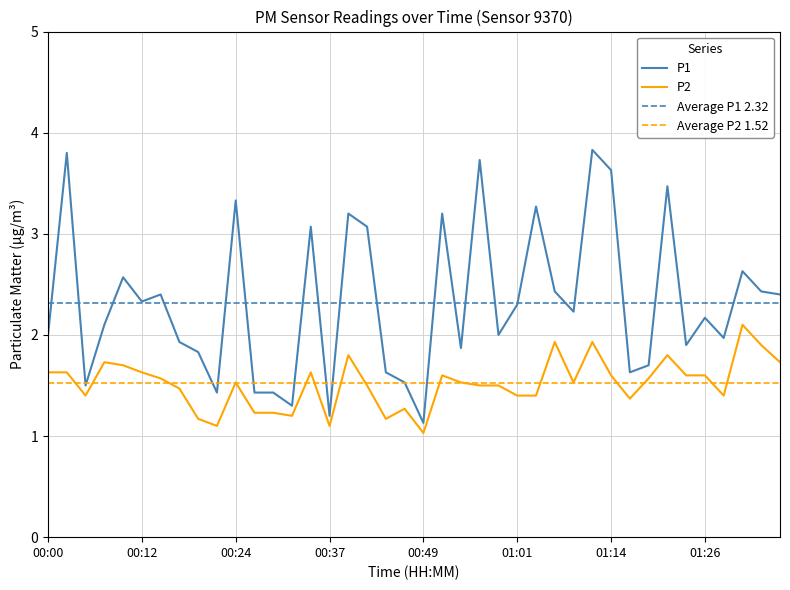

What is the label of the 20th point from the right?

00:49